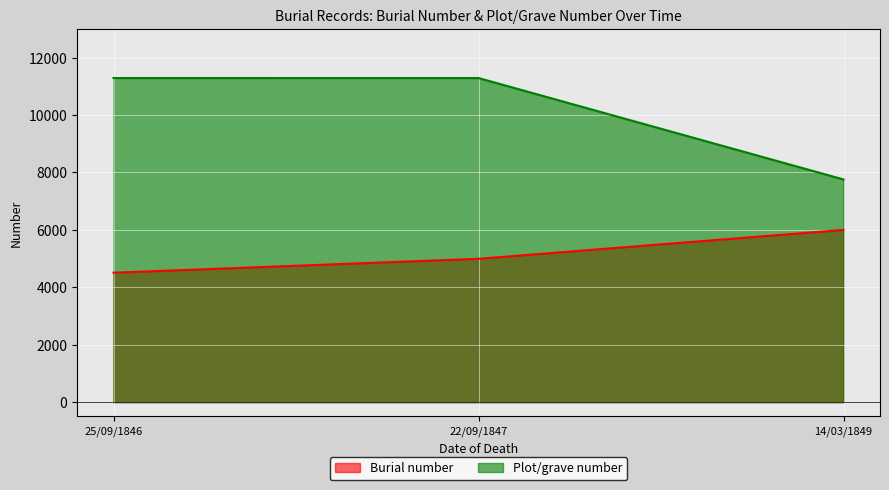

Reading right to left, transcribe all the data shown in this chart.

Burial number: 14/03/1849=5998	22/09/1847=4992	25/09/1846=4507
Plot/grave number: 14/03/1849=7755	22/09/1847=11287	25/09/1846=11288